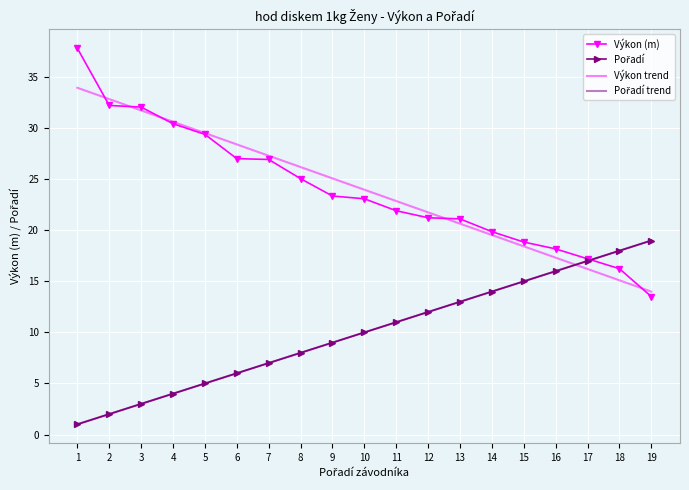

At which category is the sum across all series the highest?

1